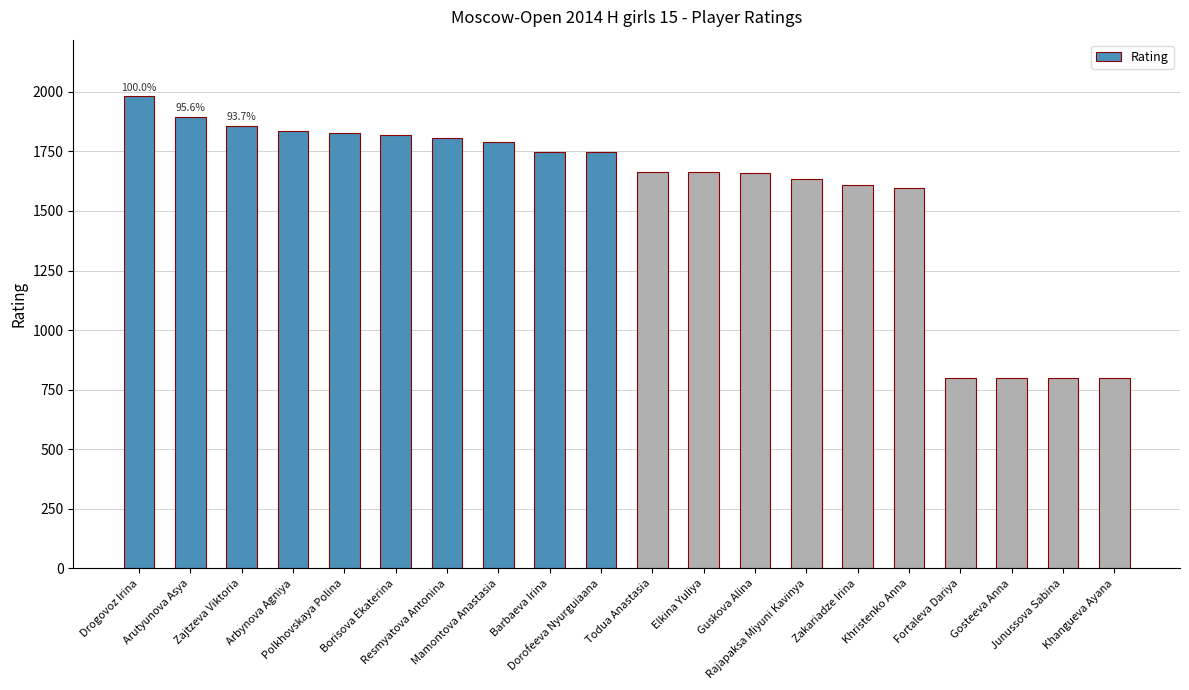

Count the number of categories in the chart.

20